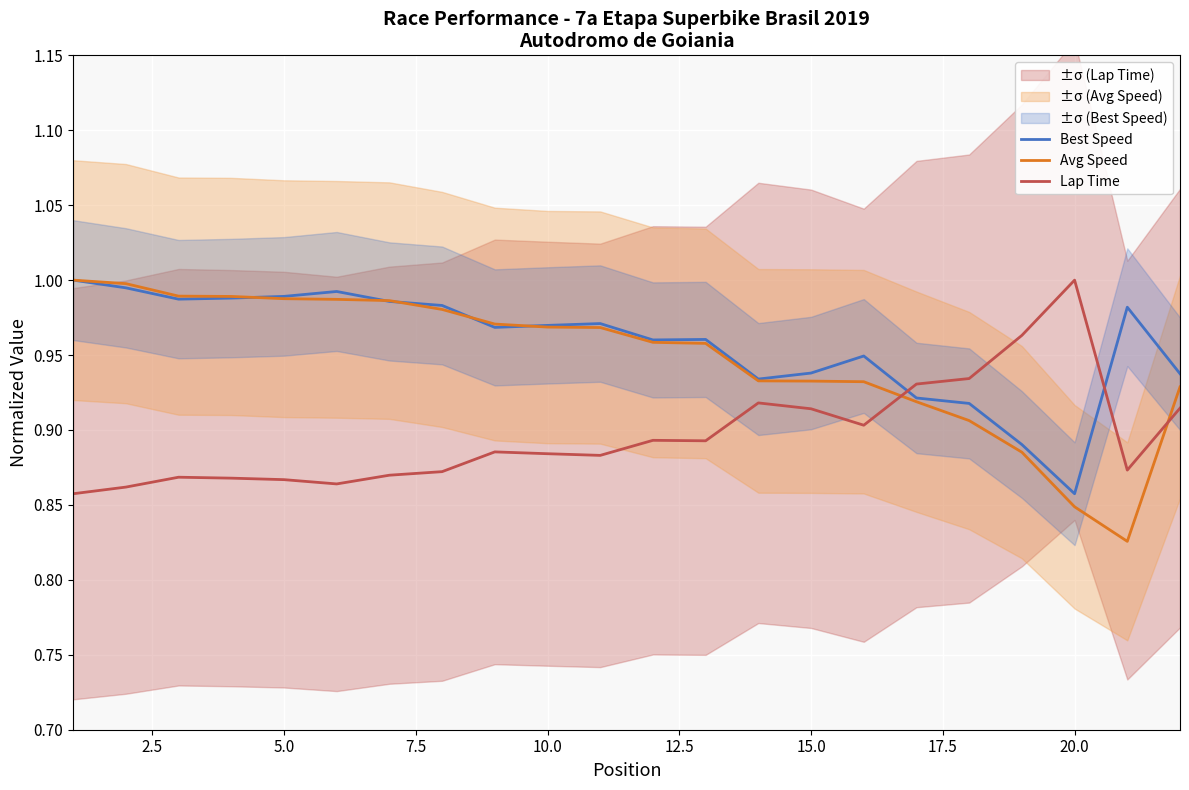

At which label is Best Speed closest to 0?

20.0